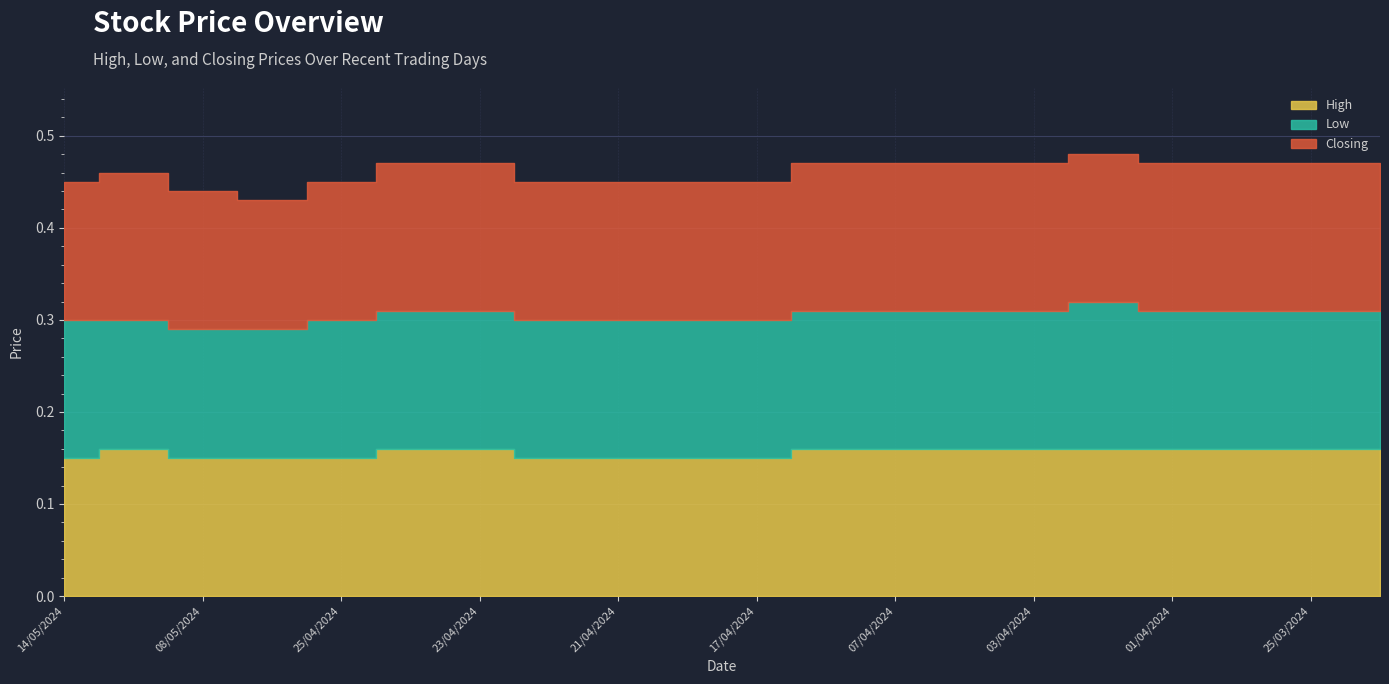

True or false: High and Closing intersect in this chart.

False